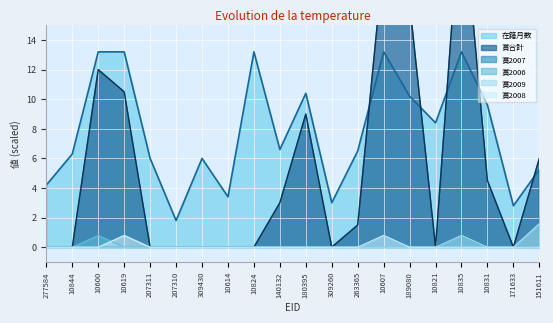

How many distinct data groups are displayed?

6